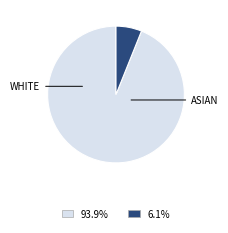

Does any single category account for the majority?

Yes